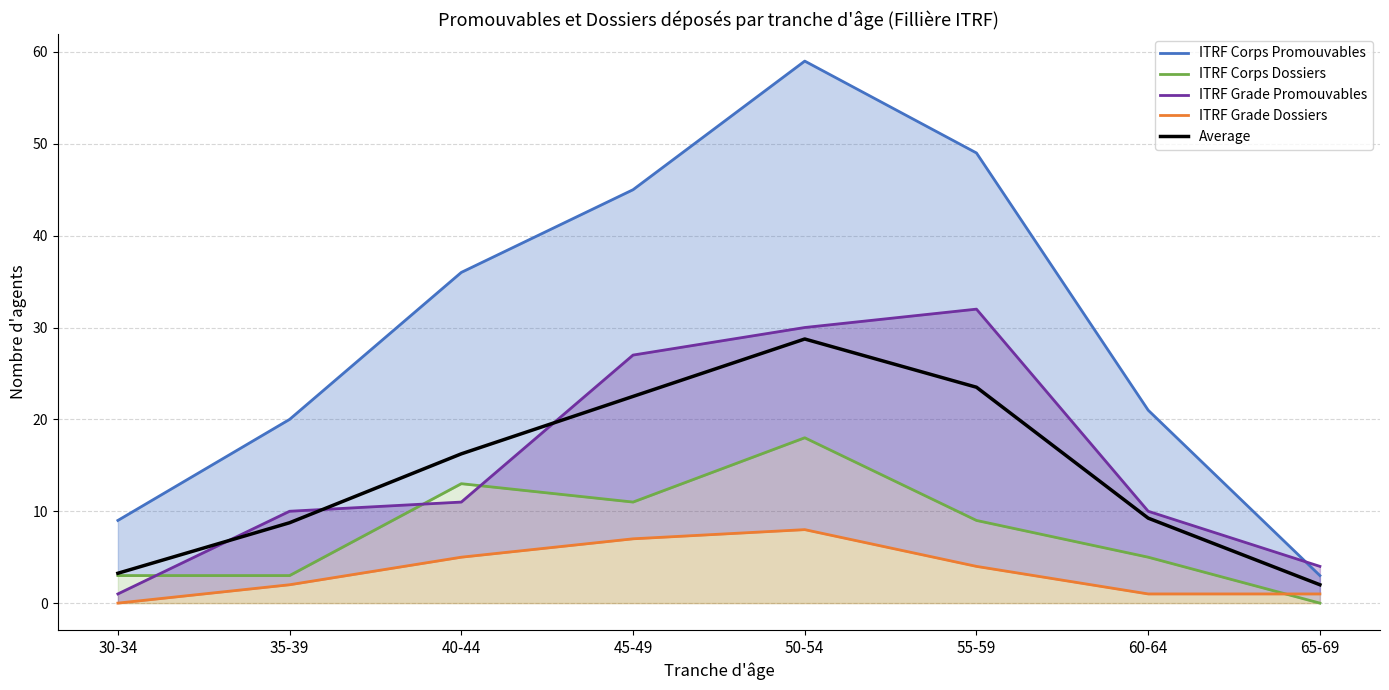

What is the difference between the highest and lowest values at 55-59?

45.0